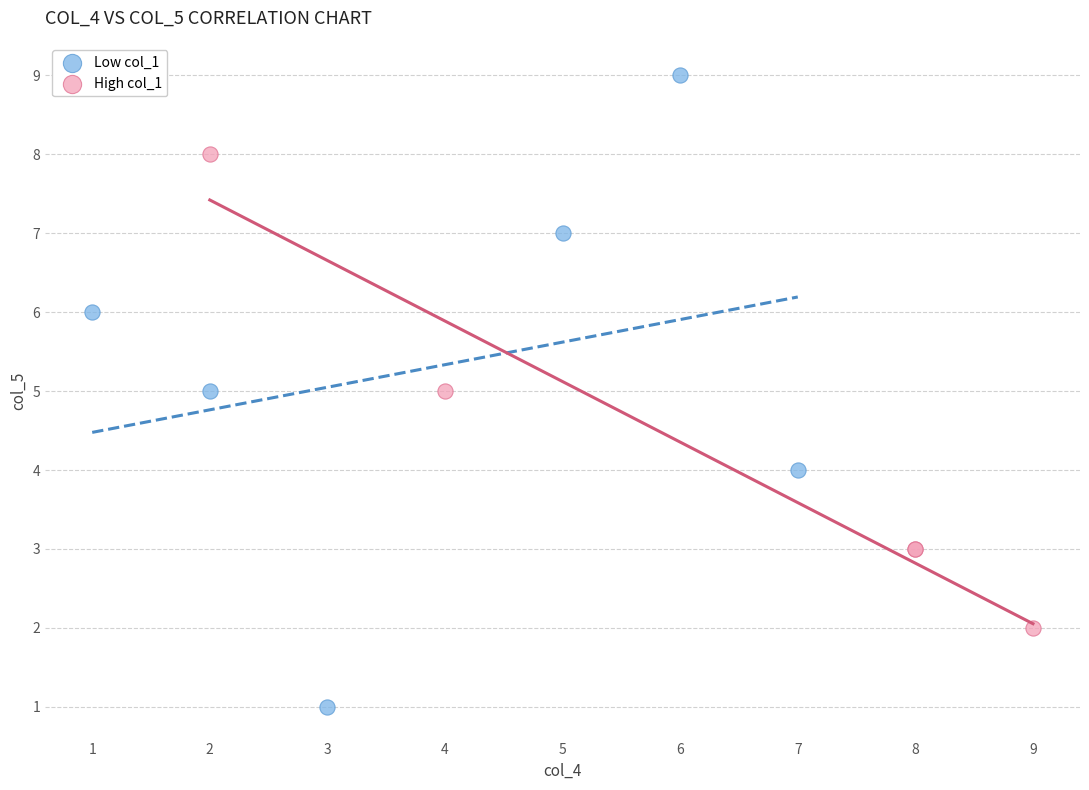

Which series reaches the maximum Y coordinate?

Low col_1